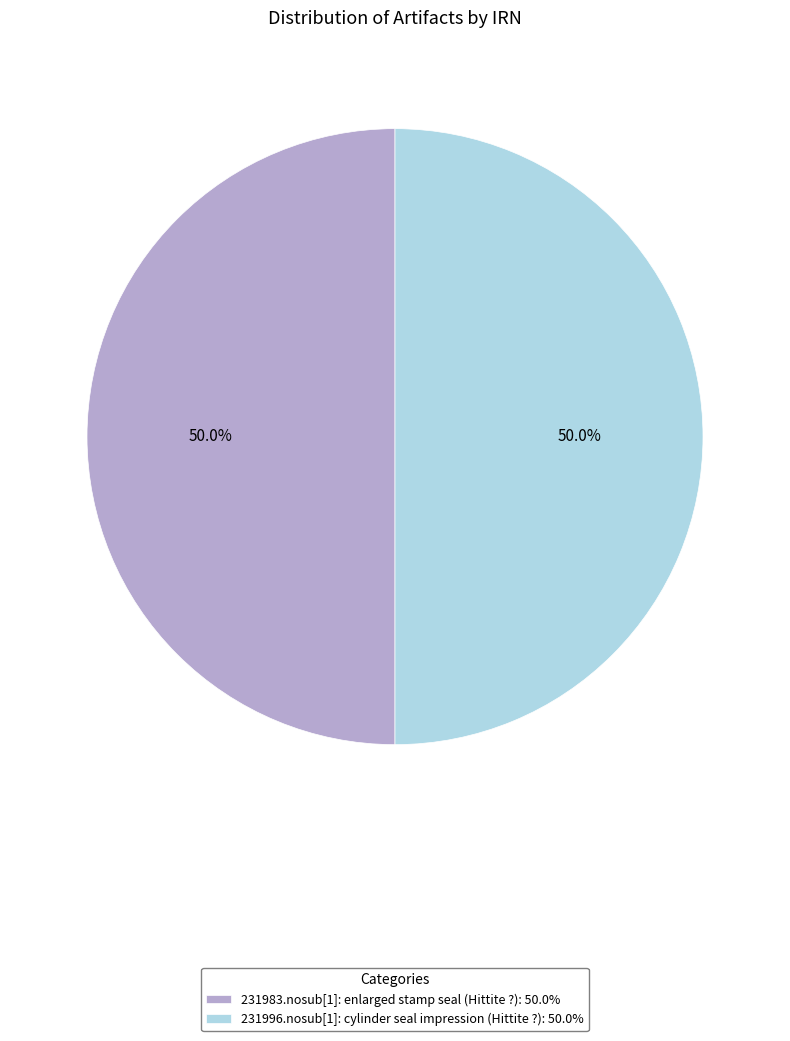

To the nearest percent, what is the average slice percentage?

50%